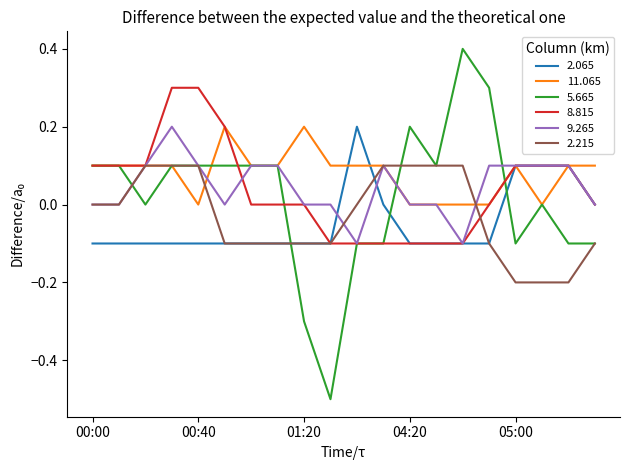

Which series has the largest total across all categories?

11.065